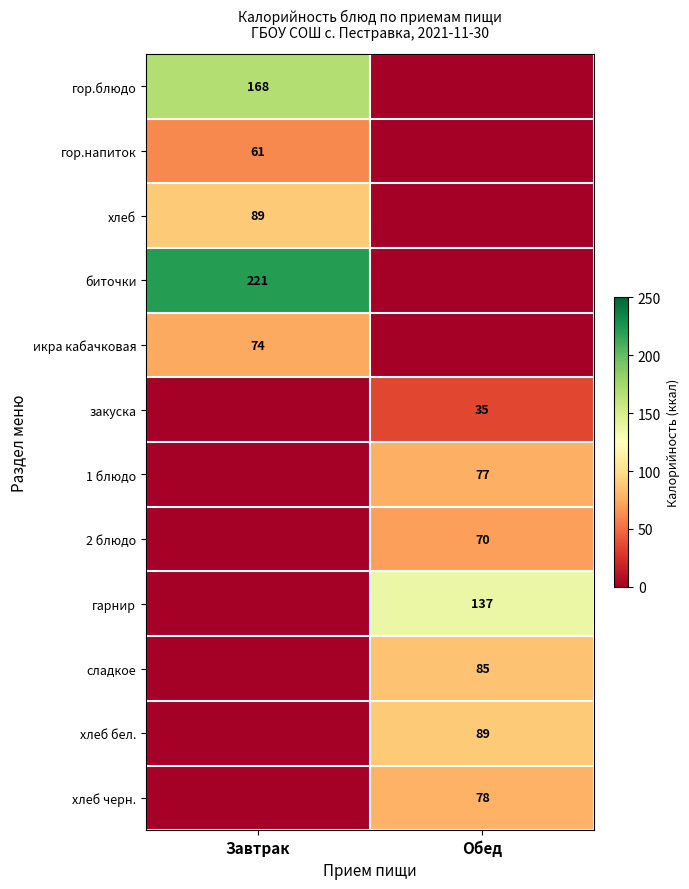

What is the spread (max minus min) of values at Обед?

137